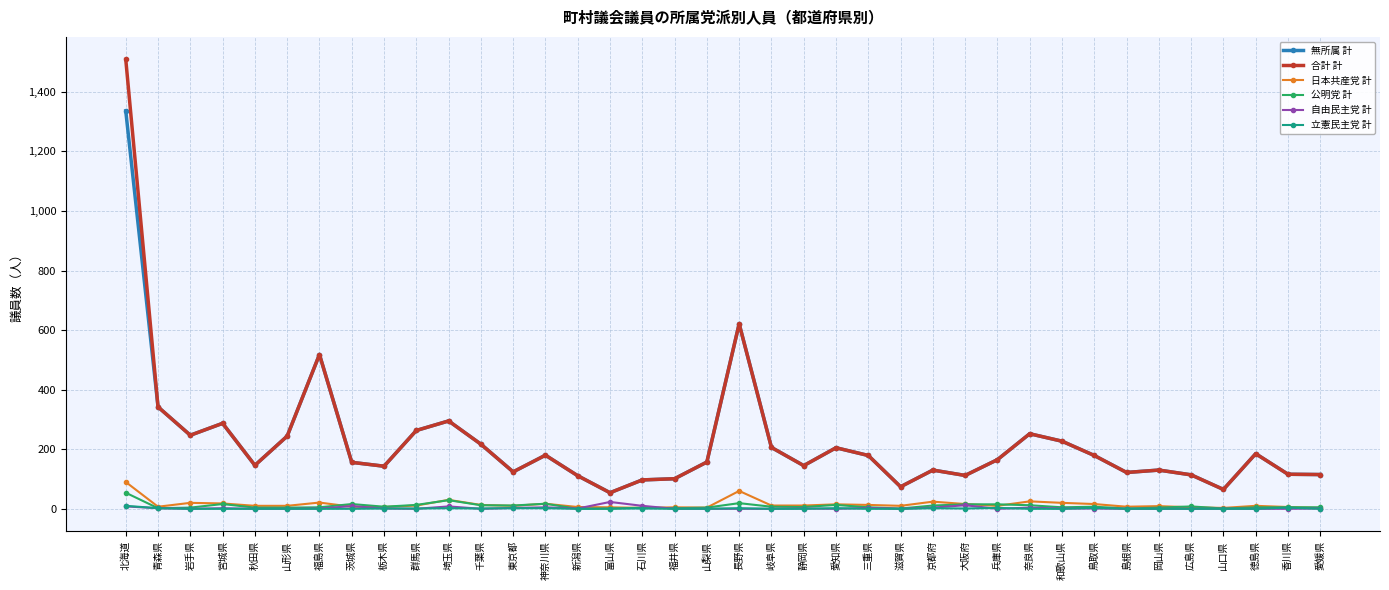

What is the difference between the second highest and minimum values in the 無所属 計 series?

567